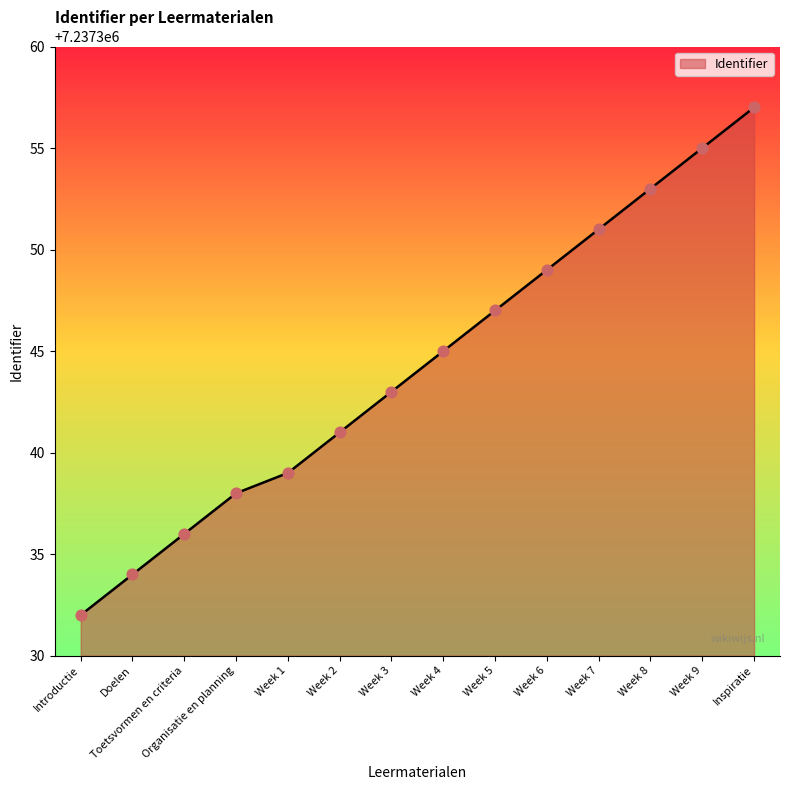

What is the change in value from Week 1 to Week 9?

+16